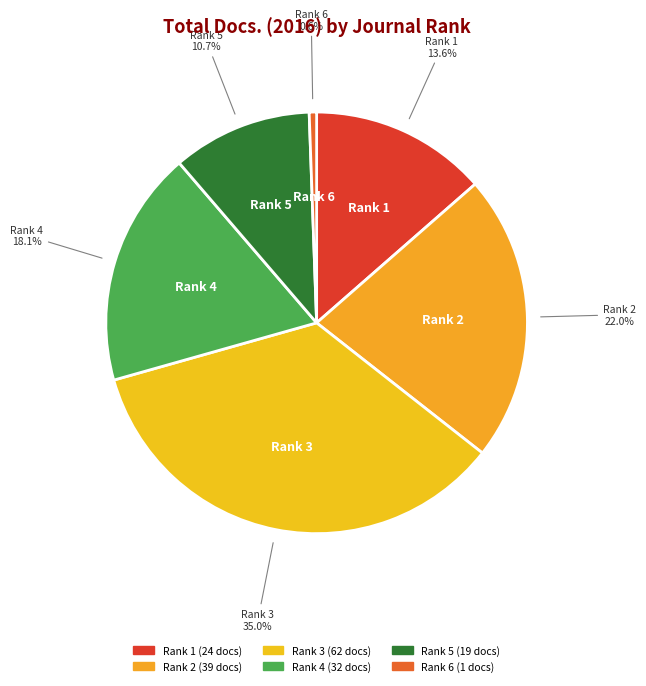

What is the total percentage of Rank 3 and Rank 6?

35.6%